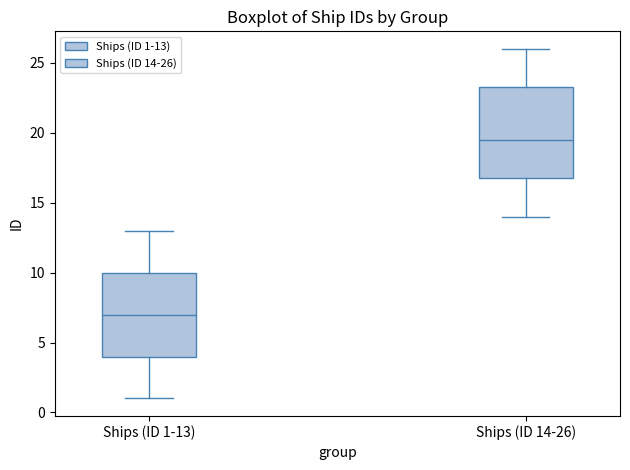

Where does the lower whisker of the box for Ships (ID 1-13) end on the y-axis? The values are not printed on the chart, so give them approximately, as read against the axis.

1.0